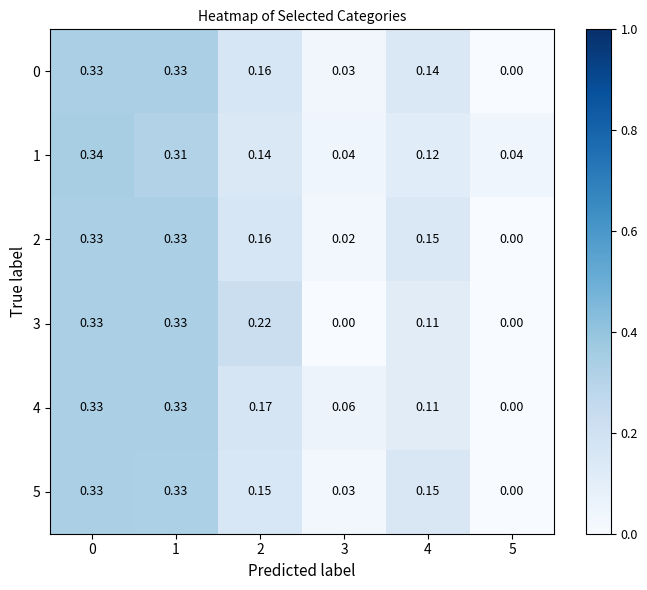

Is the value of 3 at 3 greater than the value of 0 at 0?

No